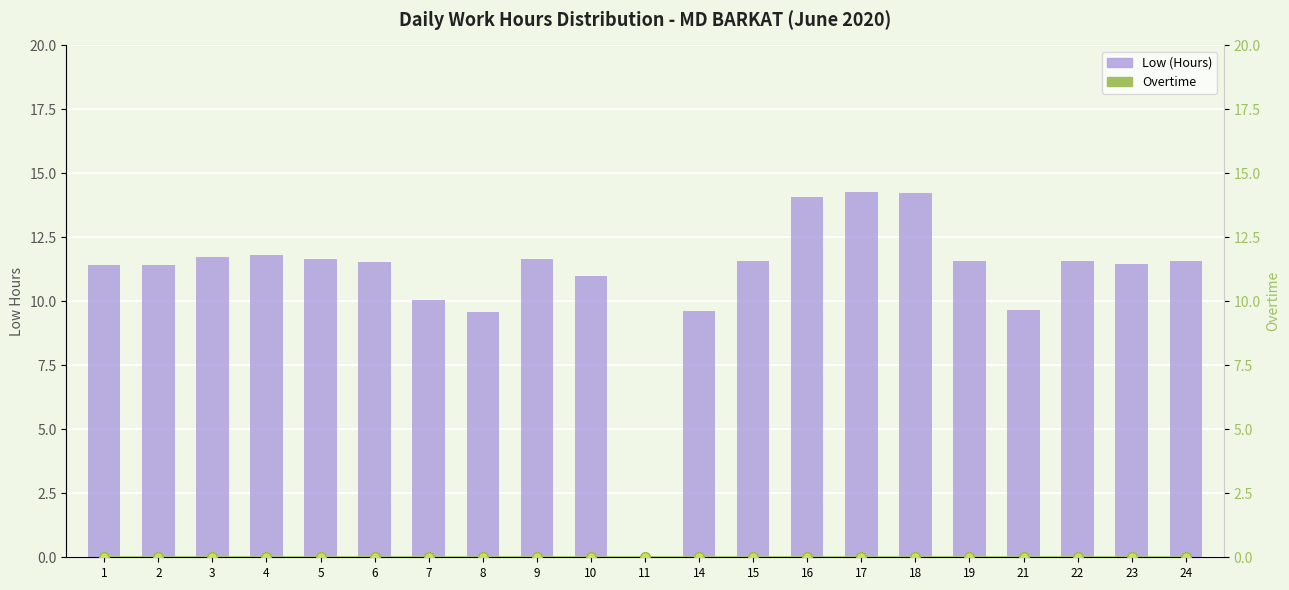

Reading left to right, what are all the values shown in this chart?

Low (Hours): 11.4	11.4	11.7	11.8	11.7	11.5	10.1	9.6	11.6	11.0	0.0	9.6	11.6	14.1	14.3	14.2	11.6	9.7	11.6	11.5	11.6
Overtime: 0.0	0.0	0.0	0.0	0.0	0.0	0.0	0.0	0.0	0.0	0.0	0.0	0.0	0.0	0.0	0.0	0.0	0.0	0.0	0.0	0.0